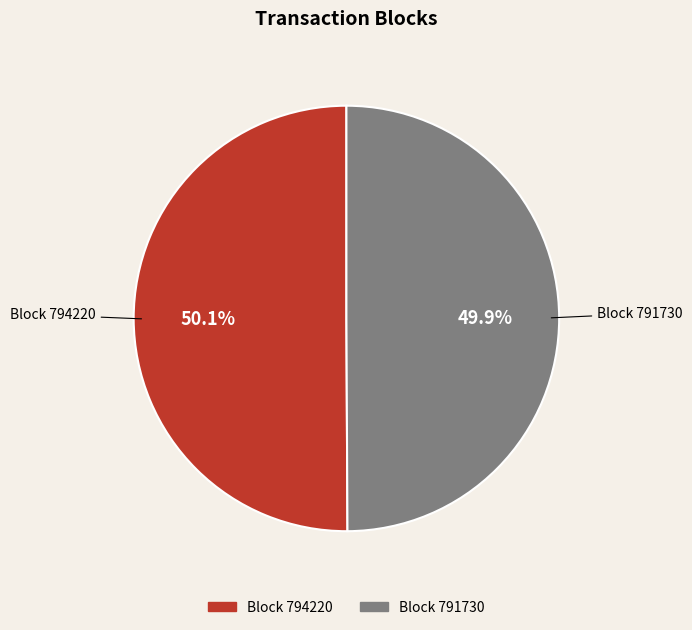

Is there any slice that represents more than half of the pie?

Yes